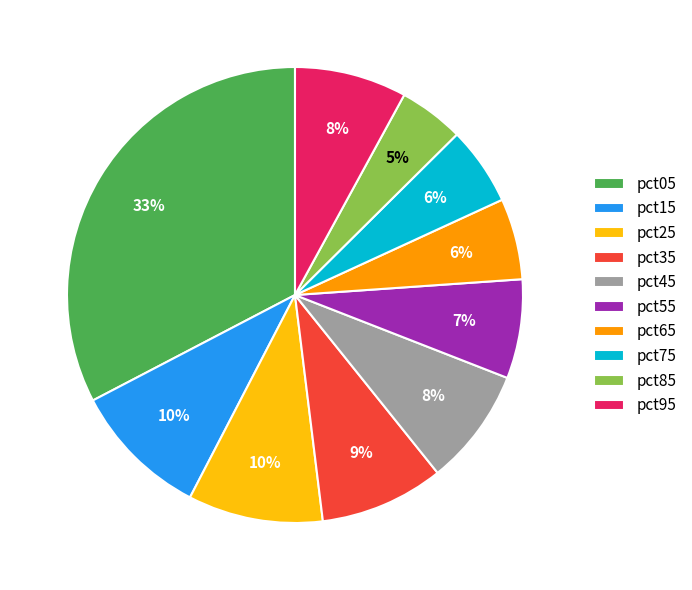

Combined, do pct75 and pct55 account for over 50%?

No